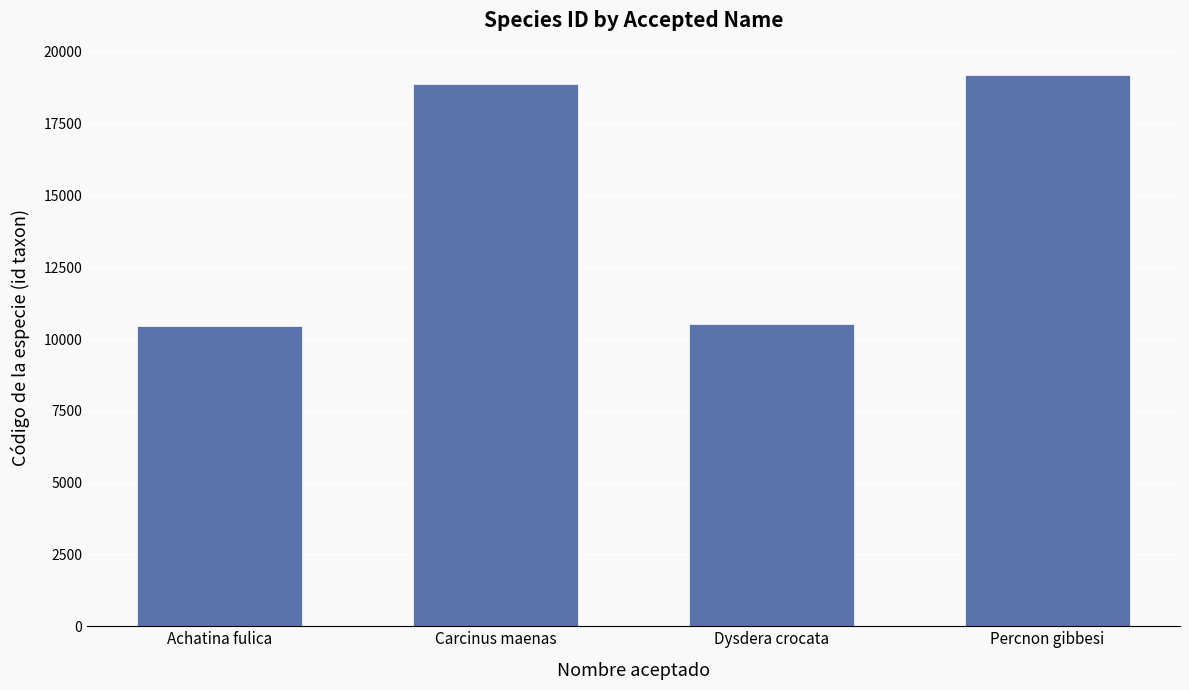

How many bars are there in total?

4